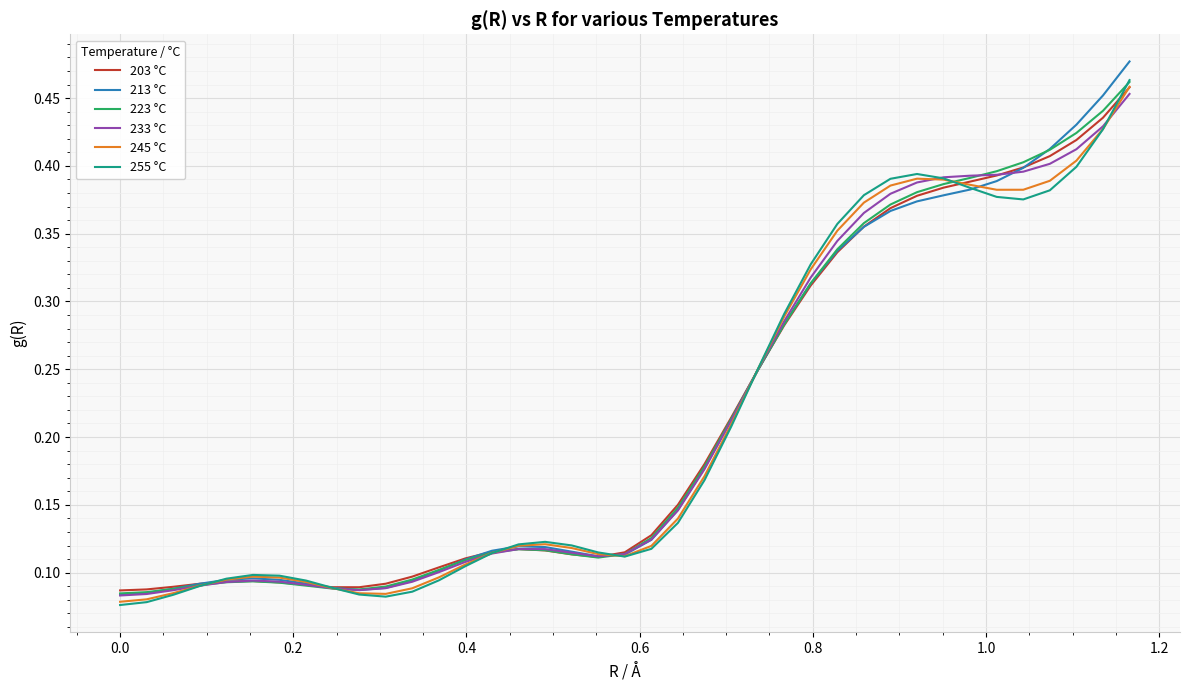

Which series has the largest range (max minus min)?

213 °C